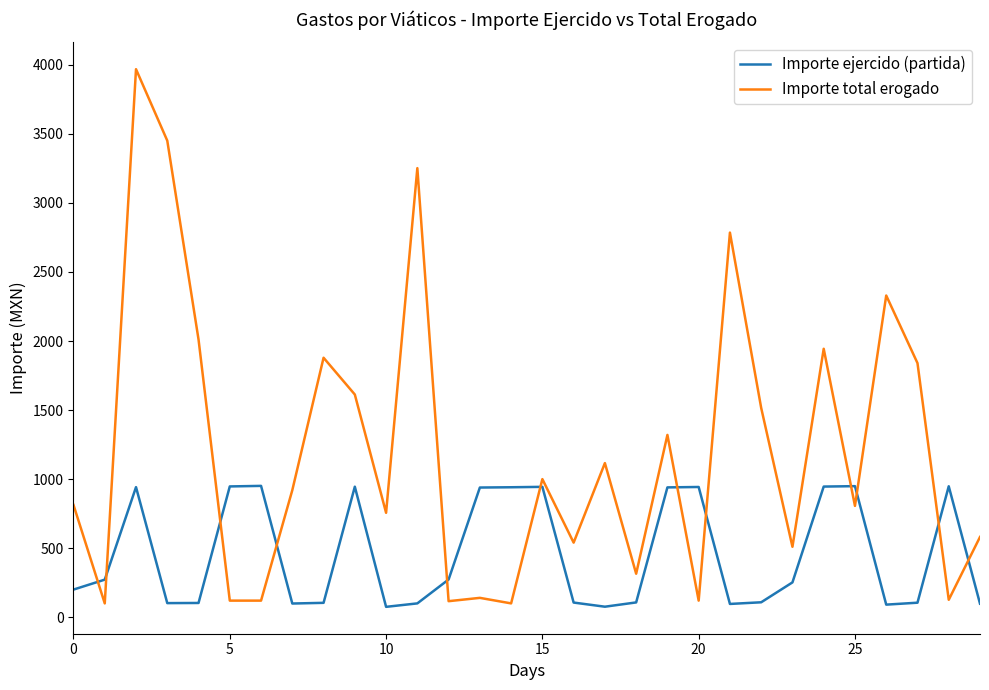

What is the sum of all Importe total erogado values?

36207.8